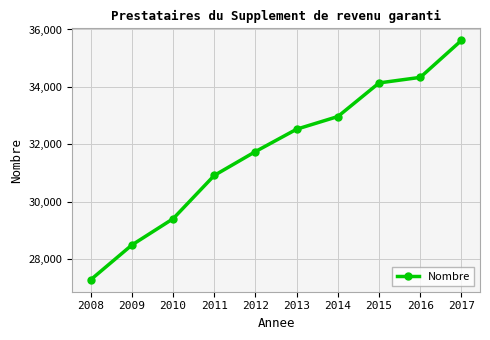

True or false: the data shows 47682 at 2013.

False